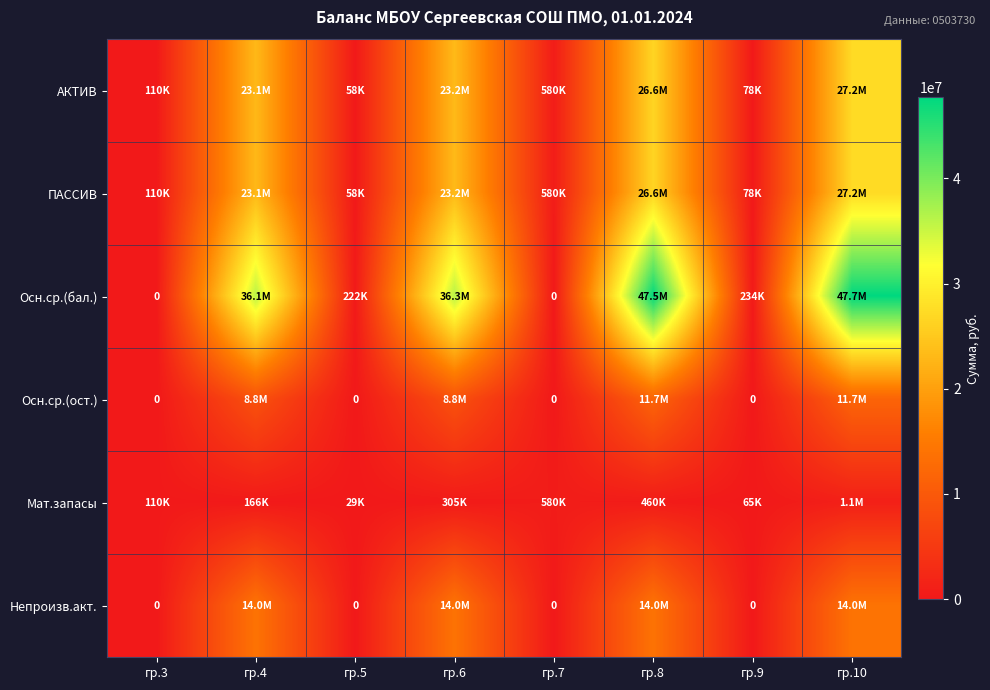

How many values in the ПАССИВ series exceed 23067357?

4